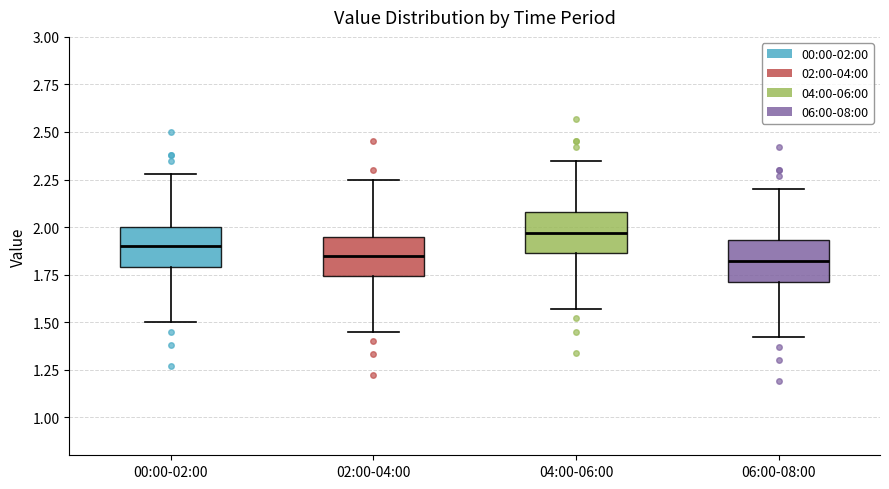

Reading left to right, read every box against the y-axis: the position of its median line, the range the box covers, and the ends of its whiskers. The values are not printed on the chart, so give them approximately, as read against the axis.

00:00-02:00: median 1.90, box 1.80 to 2.00, whiskers 1.50 to 2.30
02:00-04:00: median 1.85, box 1.75 to 1.95, whiskers 1.45 to 2.25
04:00-06:00: median 1.95, box 1.85 to 2.10, whiskers 1.55 to 2.35
06:00-08:00: median 1.80, box 1.70 to 1.95, whiskers 1.40 to 2.20